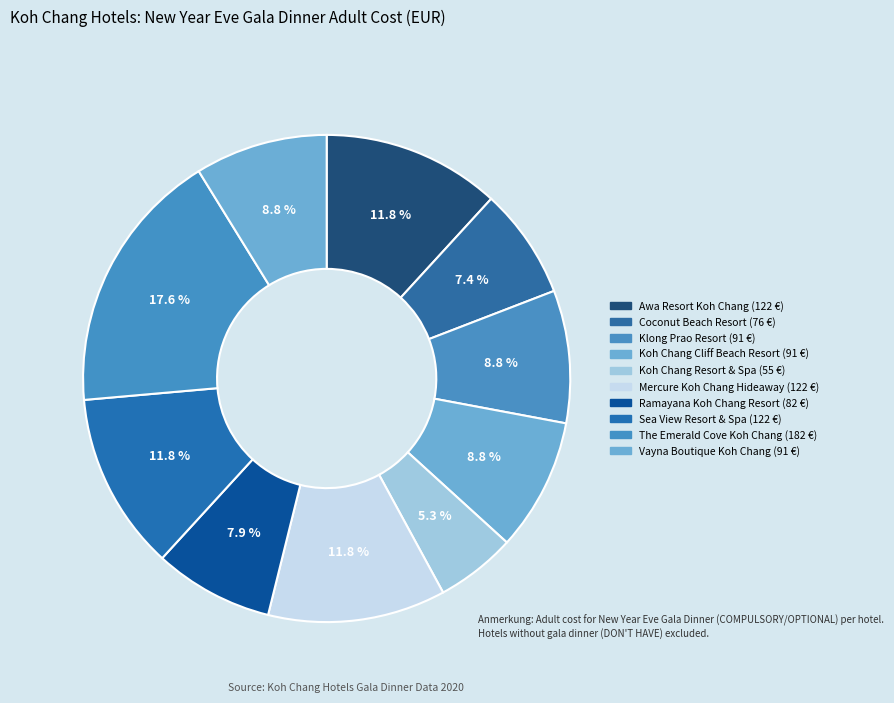

Between Koh Chang Resort & Spa and Koh Chang Cliff Beach Resort, which is larger?

Koh Chang Cliff Beach Resort